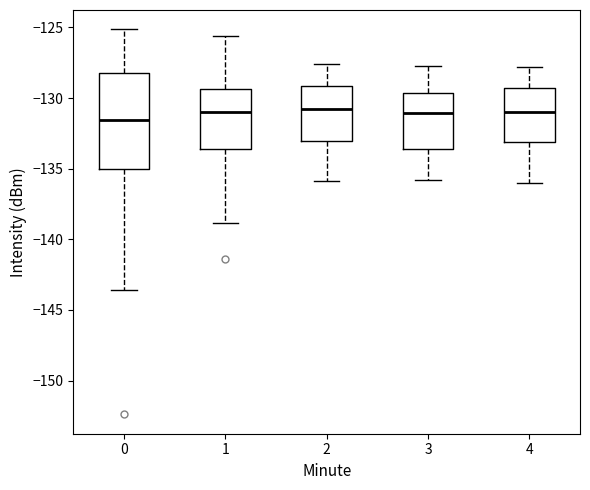

Reading left to right, transcribe this box plot: for each box, give where its median line is, the range the box spans, and where its two whiskers end, as read against the y-axis. The values are not printed on the chart, so give them approximately, as read against the axis.

0: median -131.5, box -135.0 to -128.0, whiskers -143.5 to -125.0
1: median -131.0, box -133.5 to -129.5, whiskers -139.0 to -125.5
2: median -130.5, box -133.0 to -129.0, whiskers -136.0 to -127.5
3: median -131.0, box -133.5 to -129.5, whiskers -136.0 to -127.5
4: median -131.0, box -133.0 to -129.0, whiskers -136.0 to -128.0